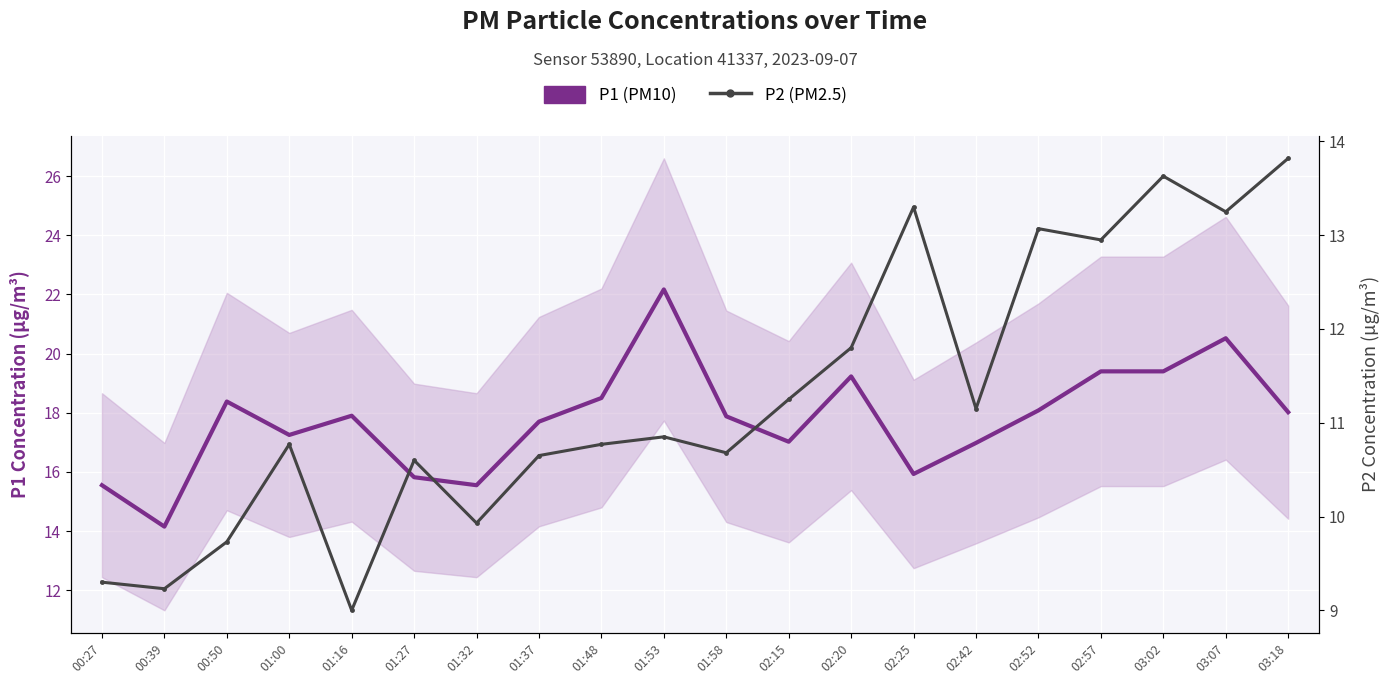

What is the label of the 19th point from the right?

00:39